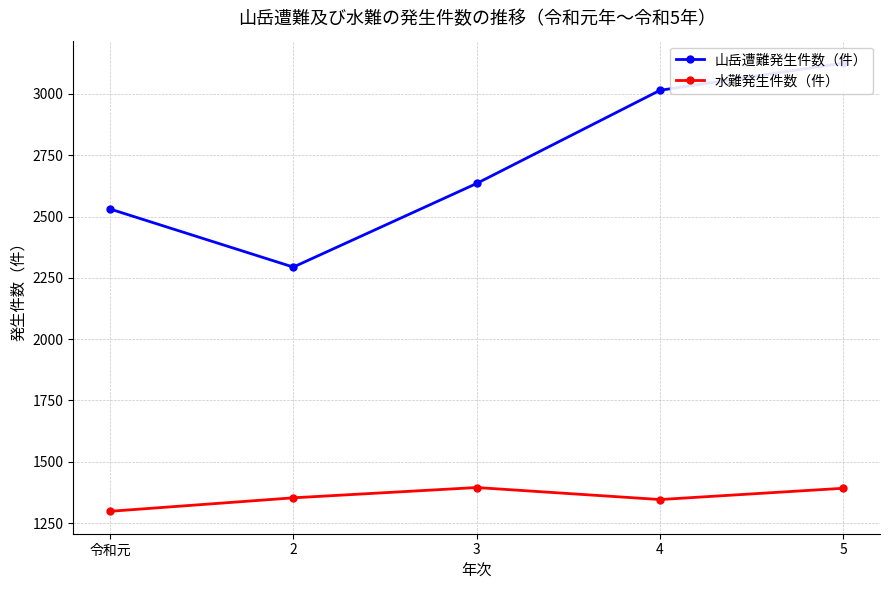

At which label does 山岳遭難発生件数（件） reach its minimum?

2